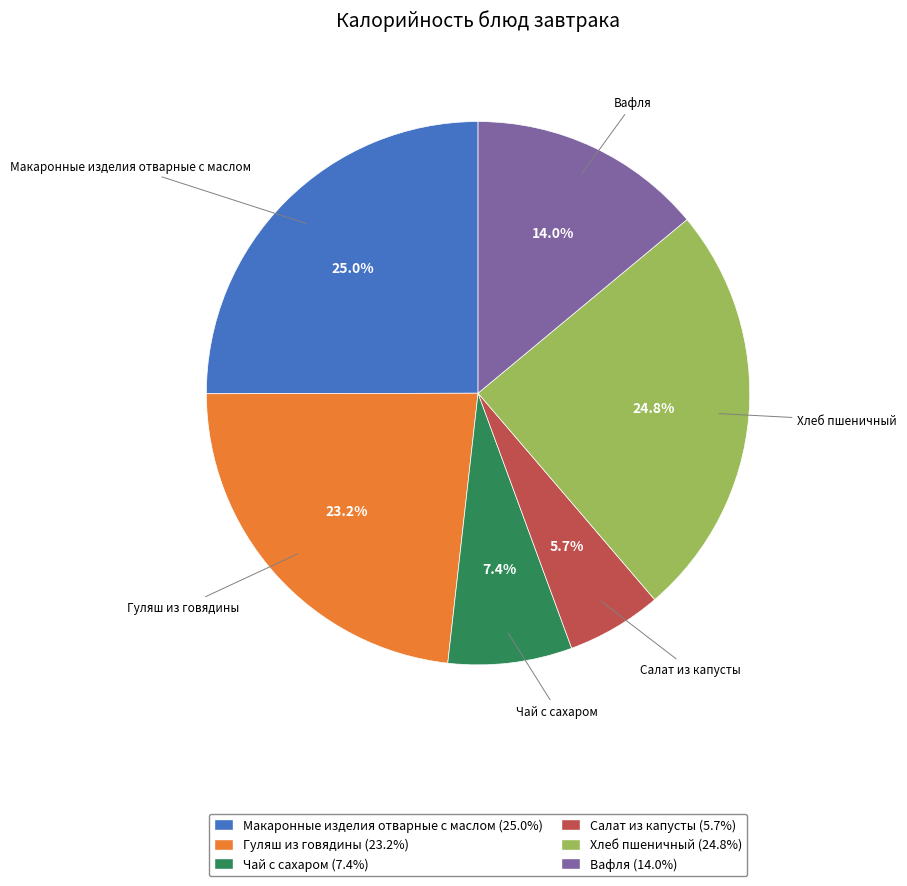

The Чай с сахаром slice represents 22% of the pie. True or false?

False